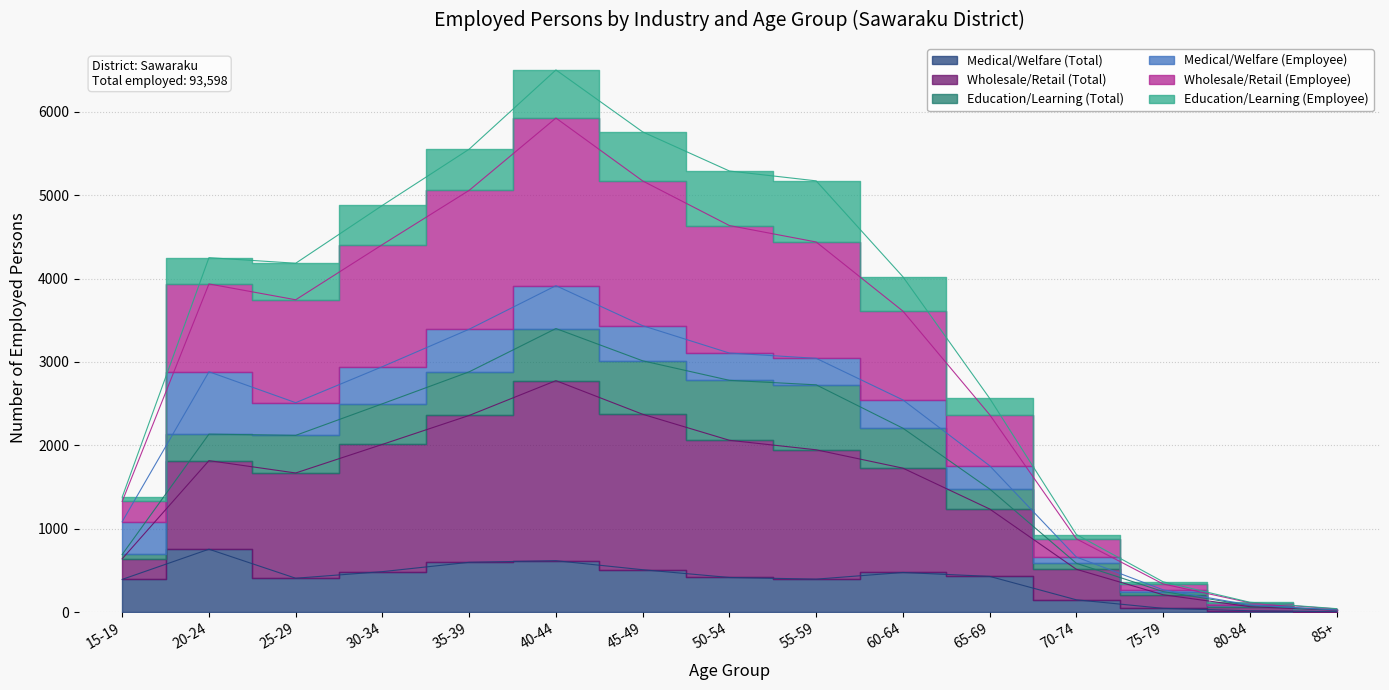

Which has a higher value, 20-24 or 15-19?

20-24